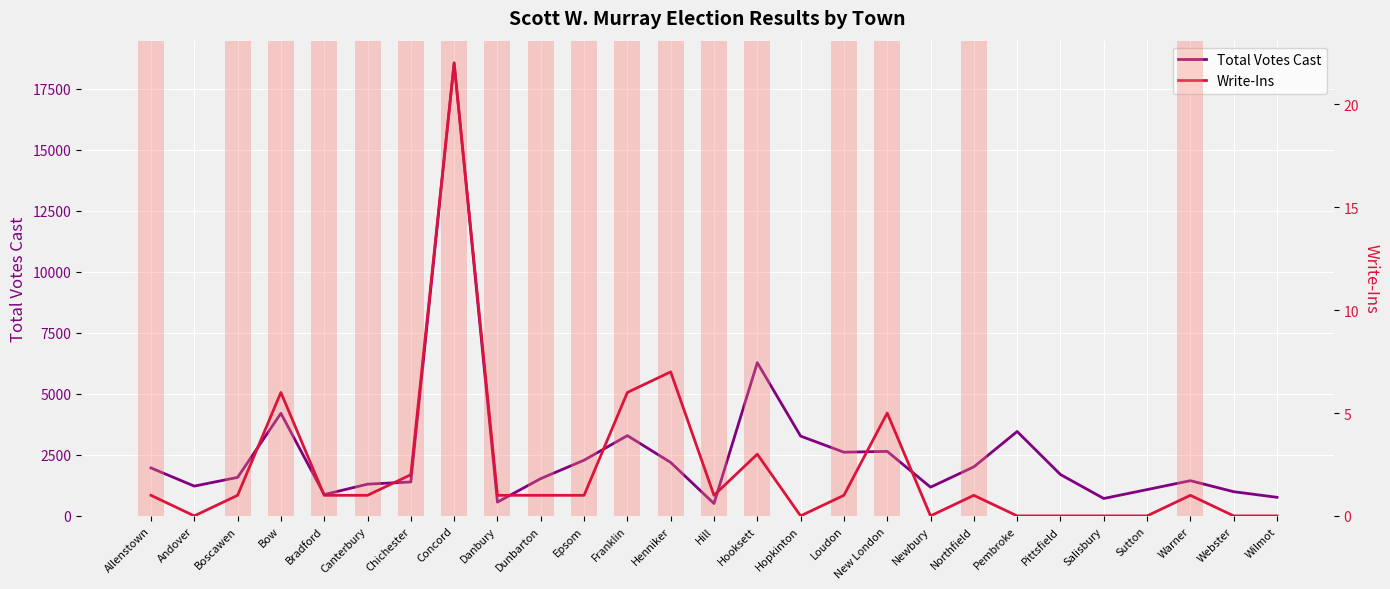

Reading left to right, what are all the values shown in this chart?

Total Votes Cast: 1965	1220	1577	4203	872	1300	1390	18566	564	1528	2281	3289	2189	506	6277	3269	2609	2642	1176	2009	3457	1695	713	1077	1442	991	761
Write-Ins: 1	0	1	6	1	1	2	22	1	1	1	6	7	1	3	0	1	5	0	1	0	0	0	0	1	0	0